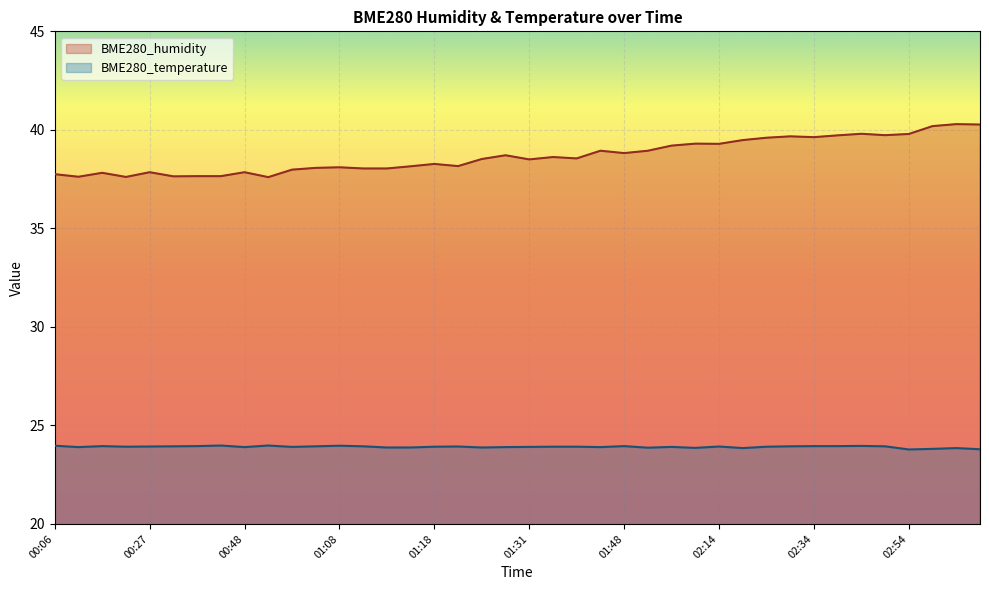

At how many categories does at least one series exceed 40?

3